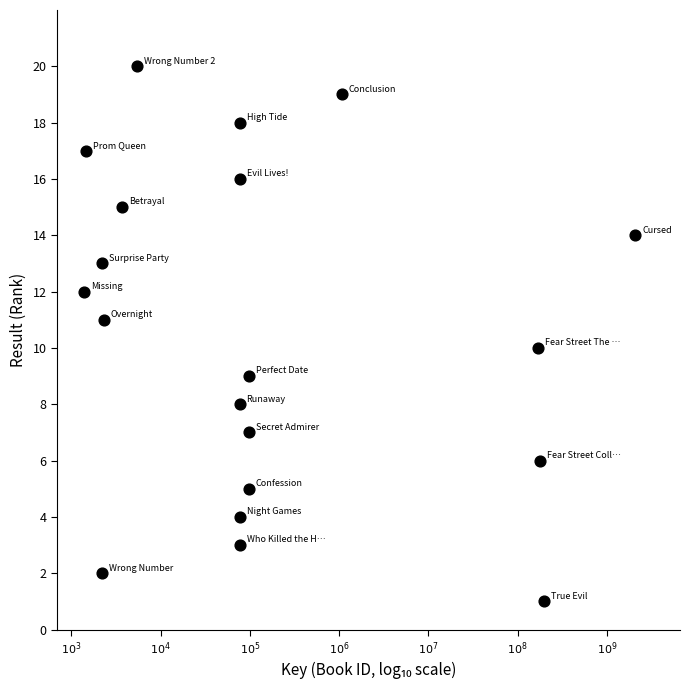

Count the number of points in this scatter plot.

20